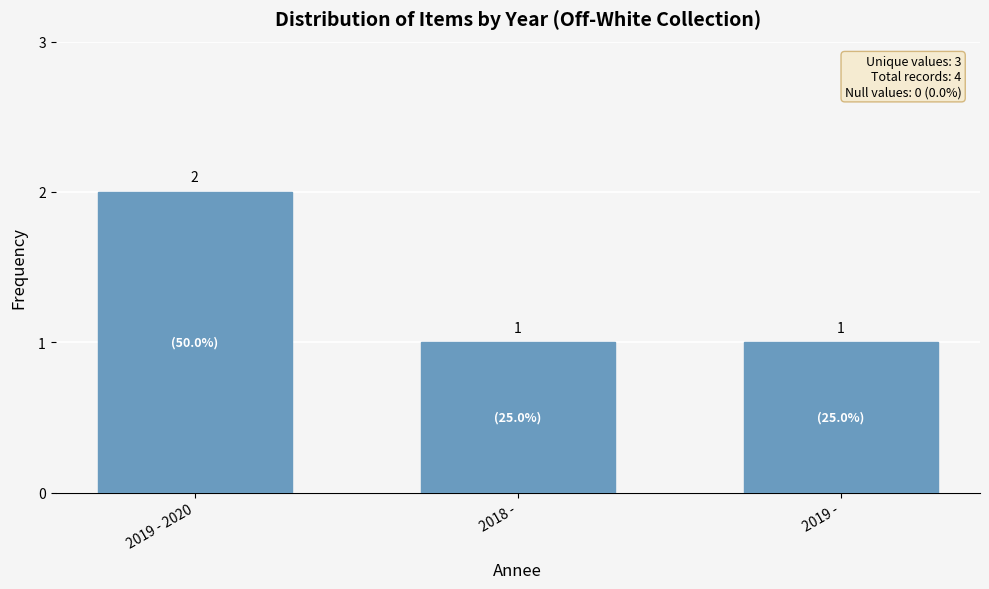

Are the bars horizontal?

No